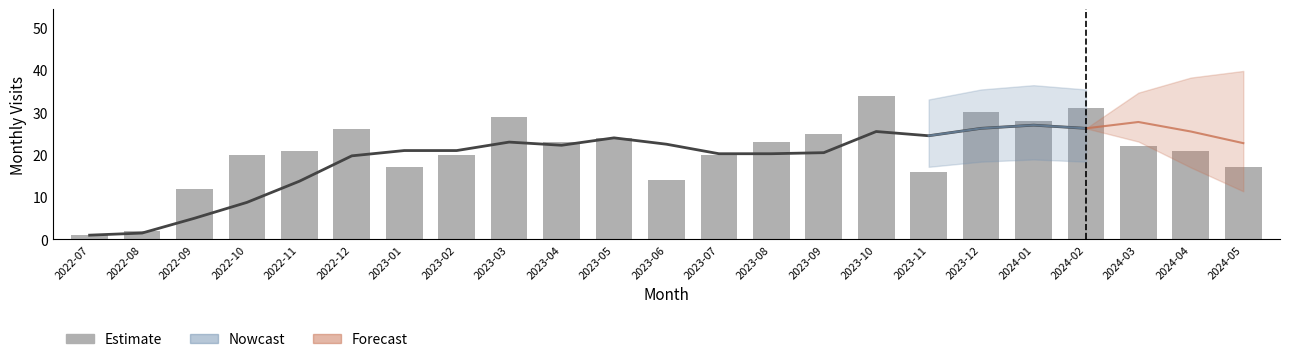

What is the sum of all values?

476